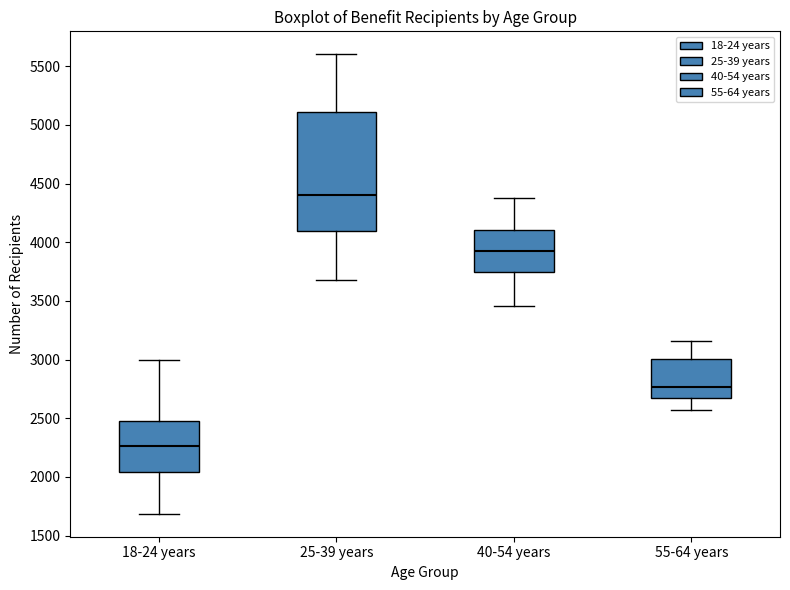

Reading left to right, read every box against the y-axis: the position of its median line, the range the box covers, and the ends of its whiskers. The values are not printed on the chart, so give them approximately, as read against the axis.

18-24 years: median 2250, box 2050 to 2500, whiskers 1700 to 3000
25-39 years: median 4400, box 4100 to 5100, whiskers 3700 to 5600
40-54 years: median 3900, box 3750 to 4100, whiskers 3450 to 4350
55-64 years: median 2750, box 2650 to 3000, whiskers 2550 to 3150